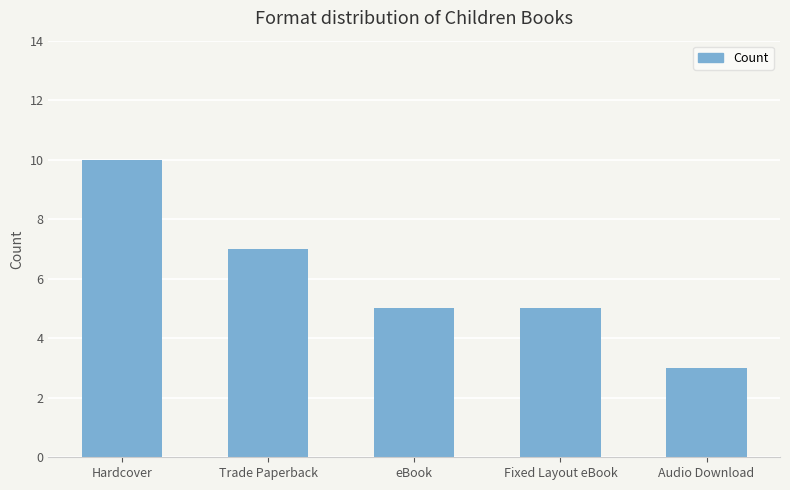

Between Fixed Layout eBook and Hardcover, which is larger?

Hardcover